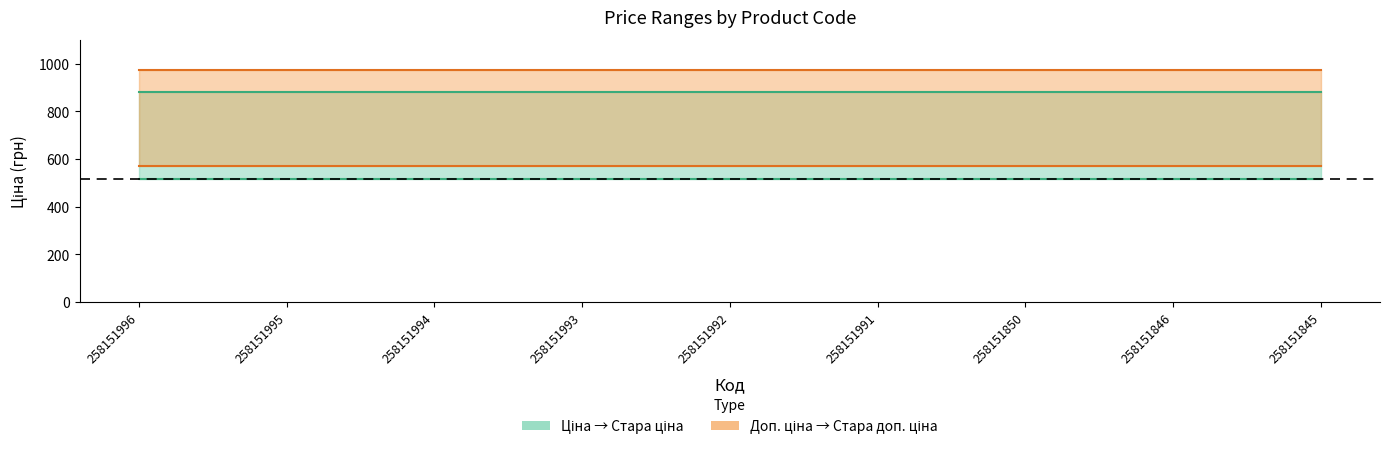

What is the total value across all series at 258151846?

2944.0